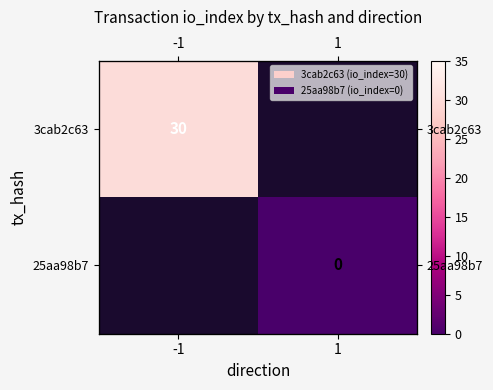

The 3cab2c63 series shows 40.7 at -1. True or false?

False